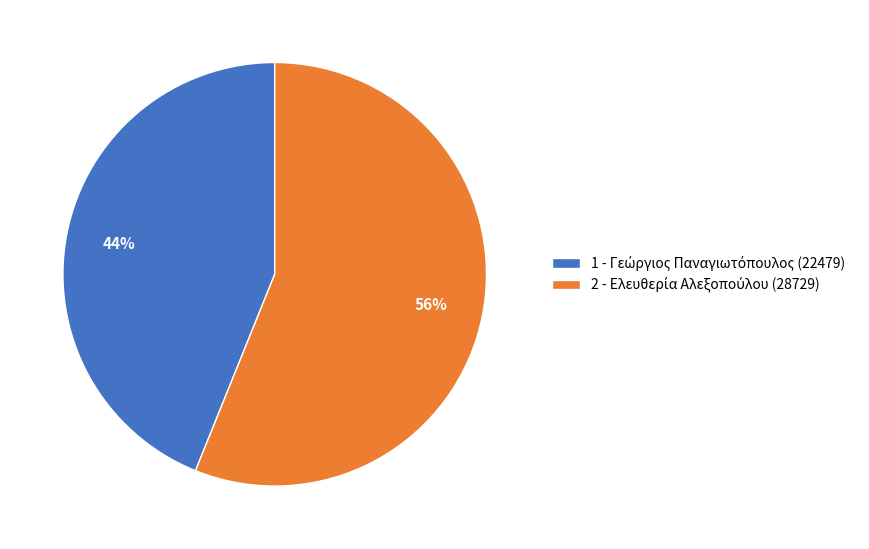

Does any single category account for the majority?

Yes